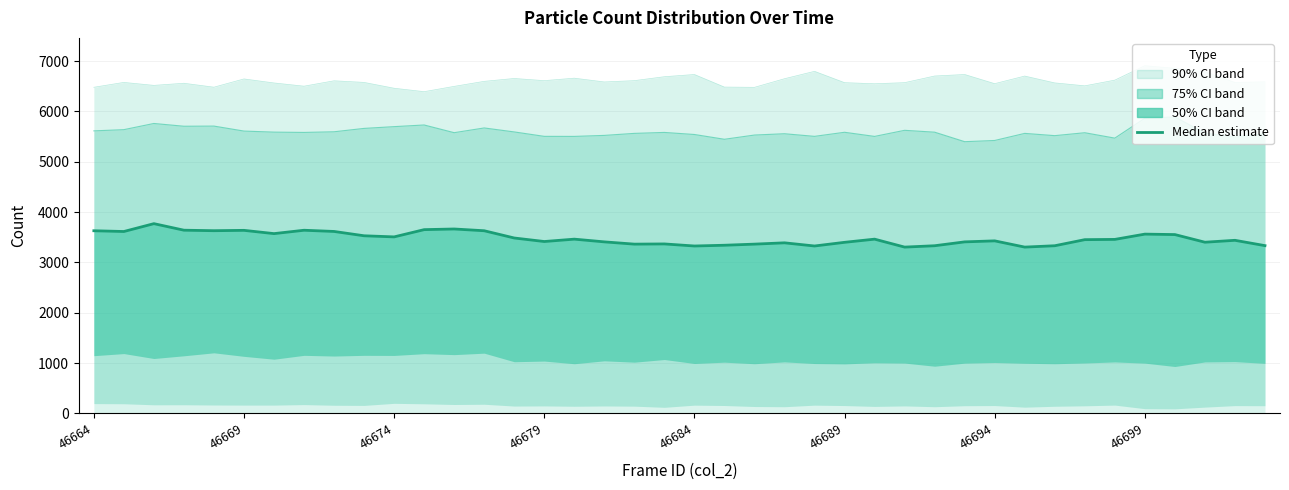

How many interior local peaks (higher than both neighbors) does the data have?

11